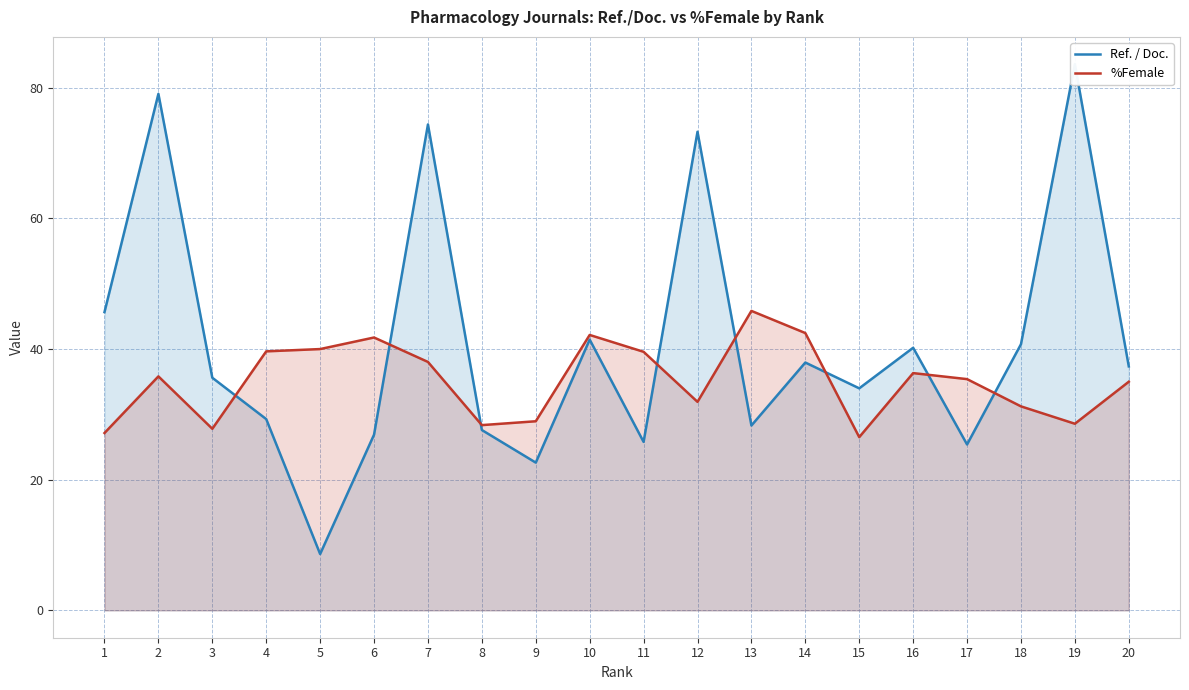

List the series in order of their peak value, highest first.

Ref. / Doc., %Female